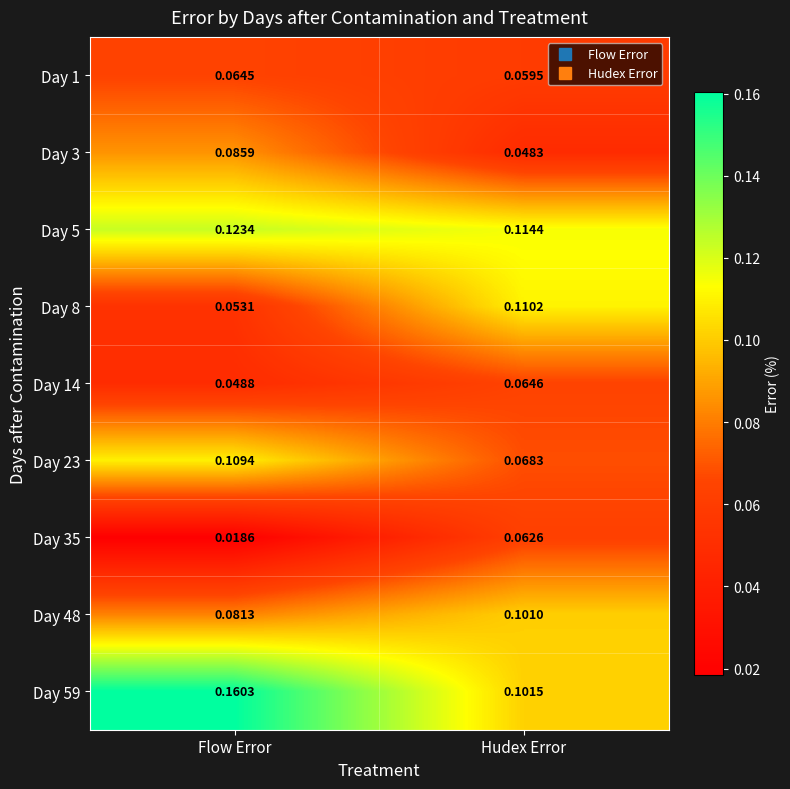

Is the value of Day 8 at Hudex Error greater than the value of Day 5 at Hudex Error?

No